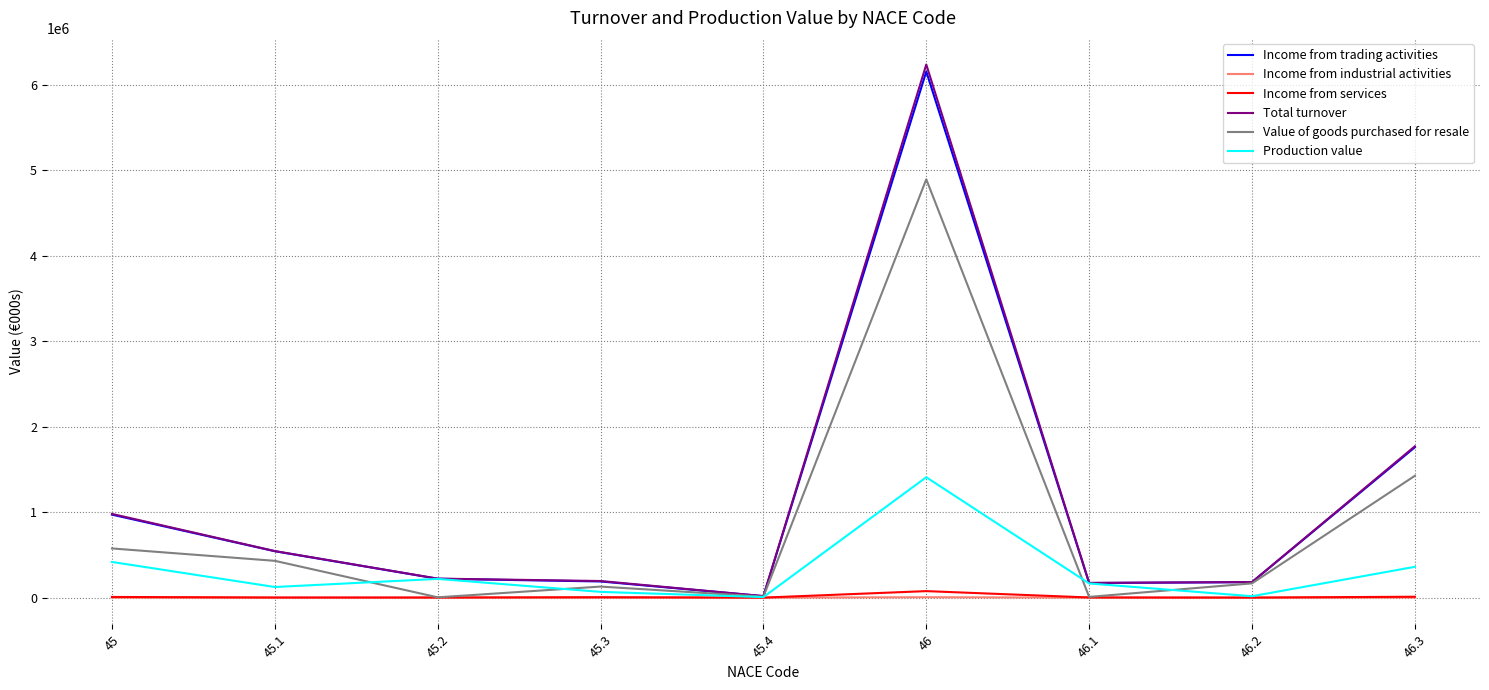

Count the number of categories in the chart.

9